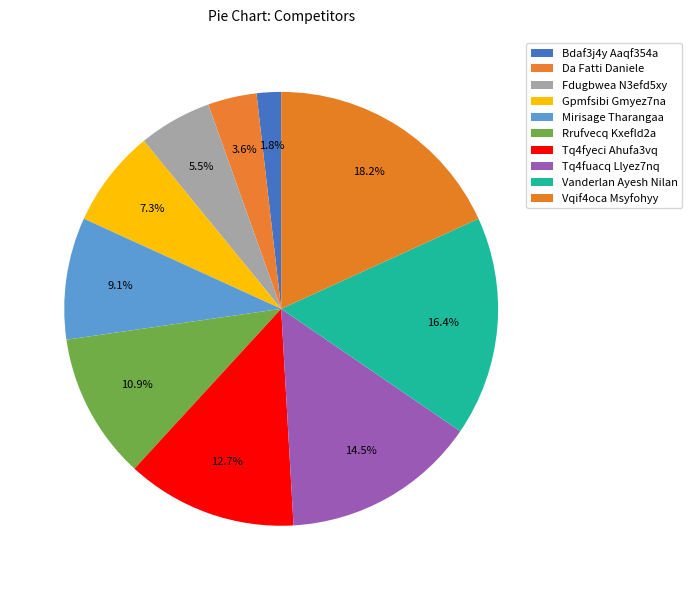

How many segments does this pie chart have?

10